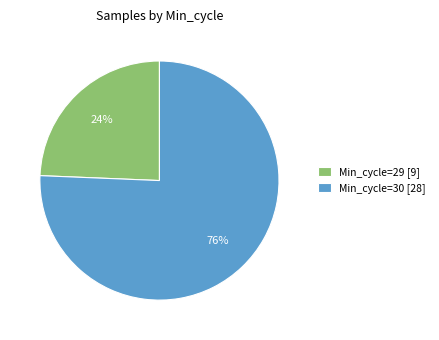

Is it true that Min_cycle=30 [28] is 68% of the pie?

False